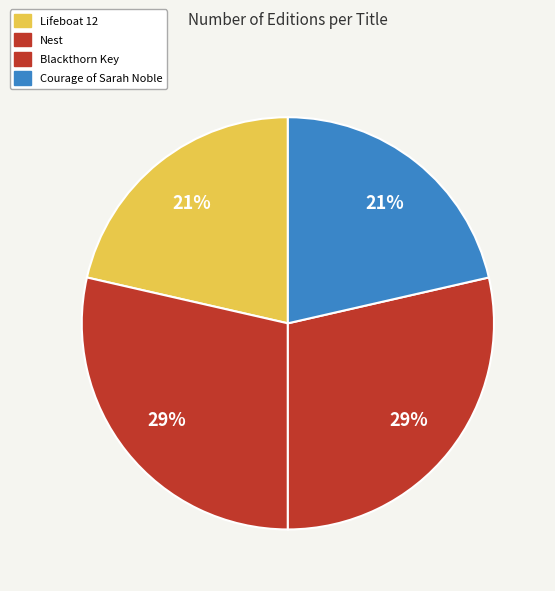

How many slices are in this pie chart?

4